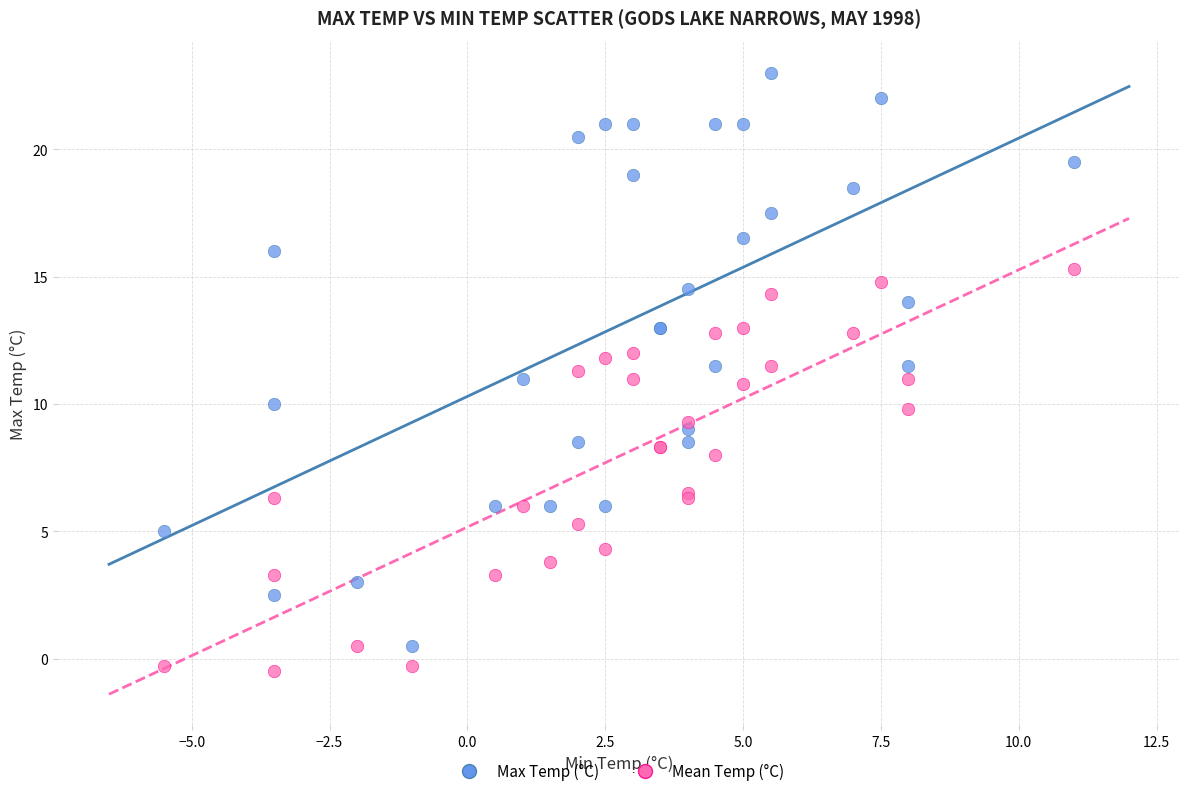

What are all the series names shown in the legend?

Max Temp (°C), Mean Temp (°C)